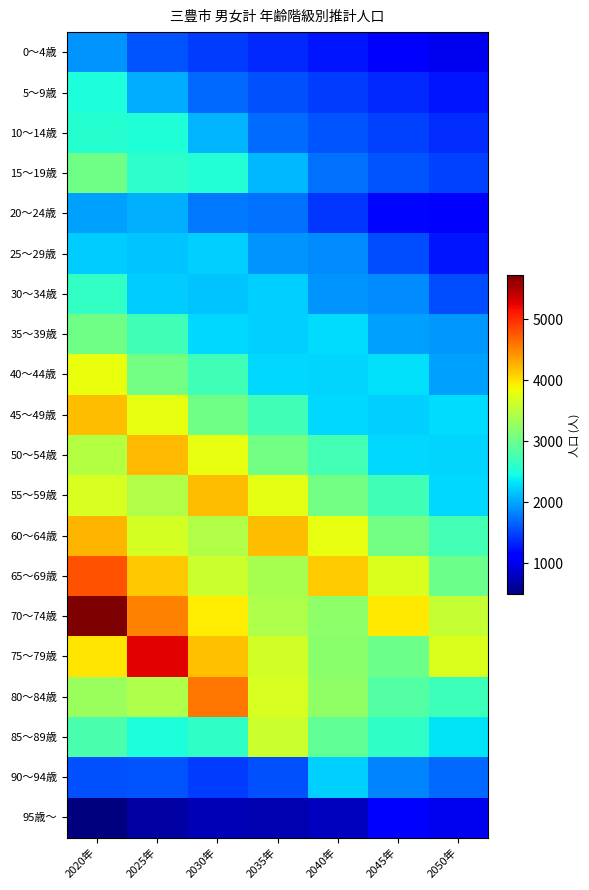

At how many categories does at least one series exceed 3157?

7